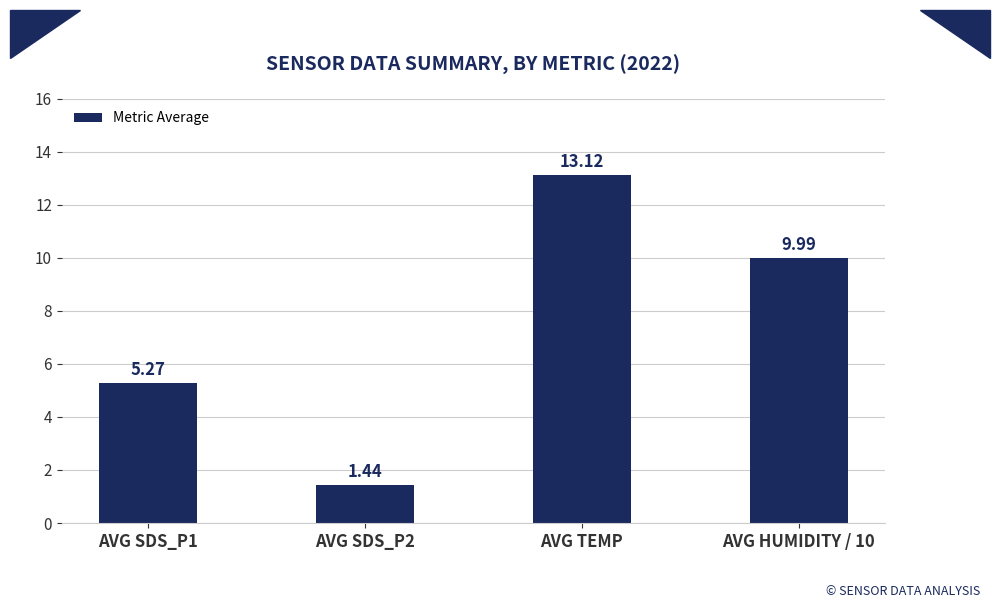

What is the value of the 4th bar from the left?

10.0